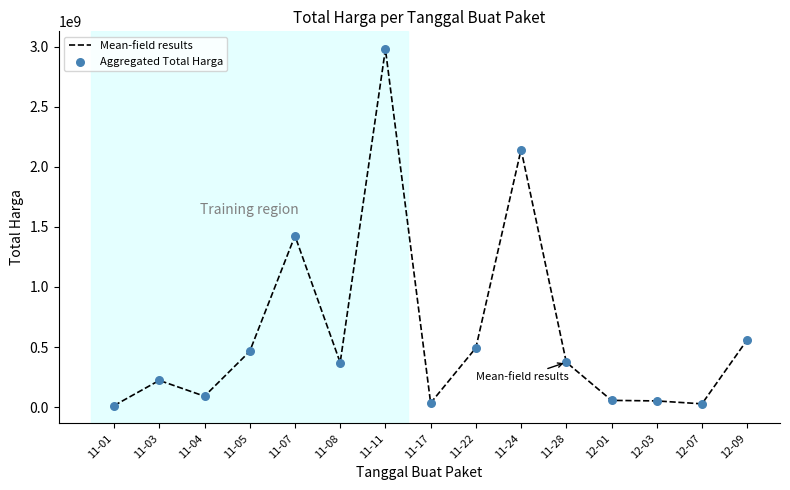

At which label is the value closest to 1495870370?

11-07